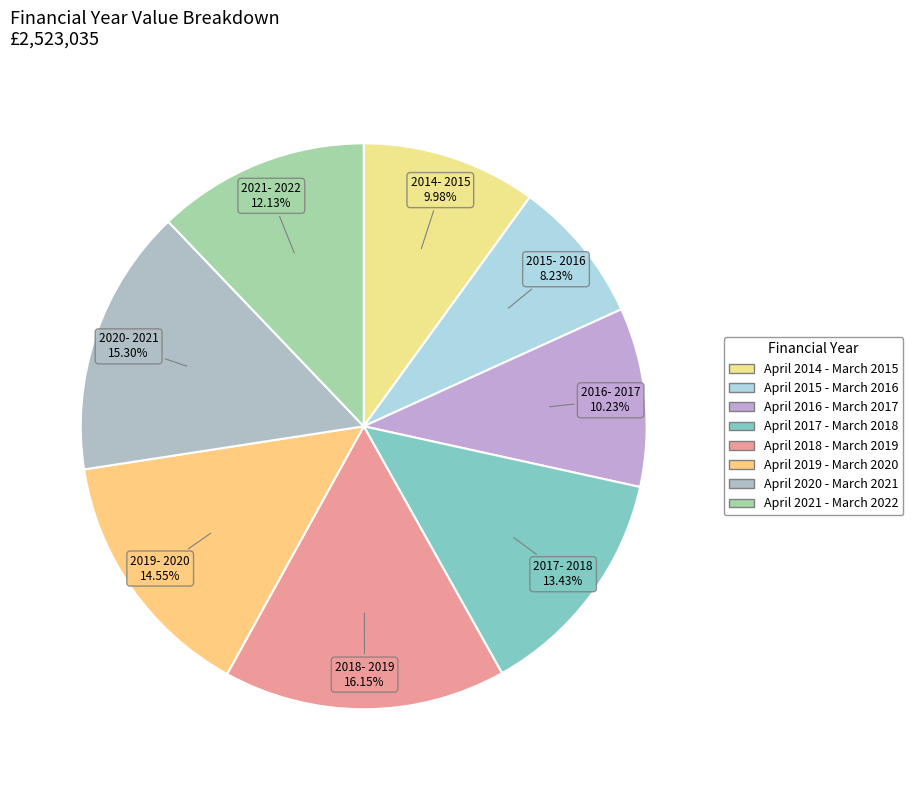

Does April 2015 - March 2016 represent more than half of the total?

No